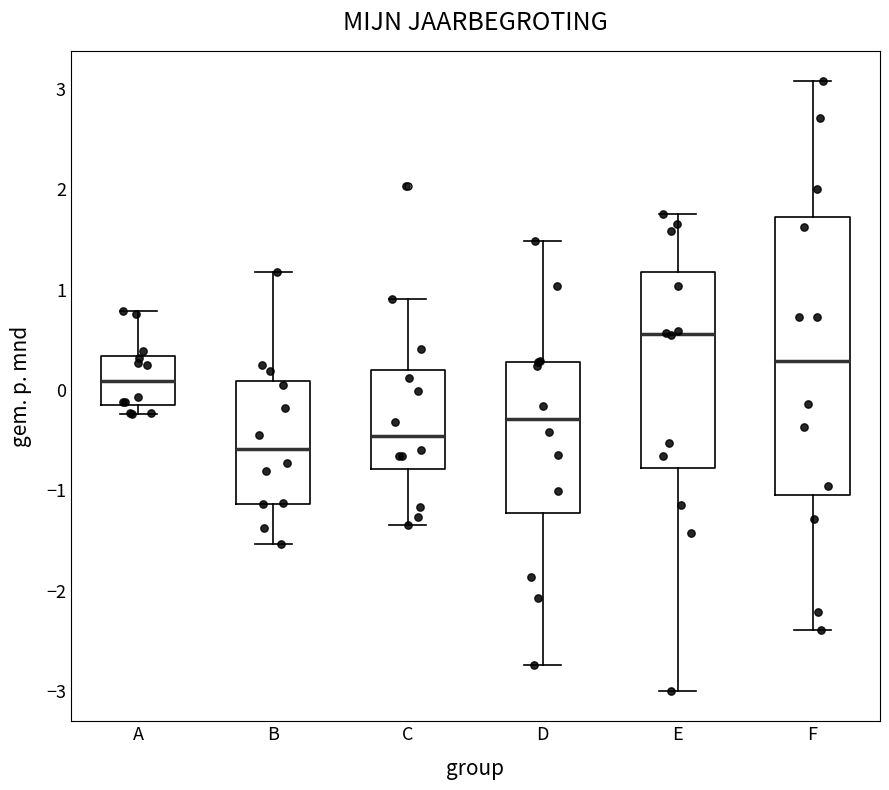

Reading left to right, read every box against the y-axis: the position of its median line, the range the box covers, and the ends of its whiskers. The values are not printed on the chart, so give them approximately, as read against the axis.

A: median 0.1, box -0.1 to 0.3, whiskers -0.2 to 0.8
B: median -0.6, box -1.1 to 0.1, whiskers -1.5 to 1.2
C: median -0.5, box -0.8 to 0.2, whiskers -1.3 to 0.9
D: median -0.3, box -1.2 to 0.3, whiskers -2.7 to 1.5
E: median 0.6, box -0.8 to 1.2, whiskers -3.0 to 1.8
F: median 0.3, box -1.0 to 1.7, whiskers -2.4 to 3.1